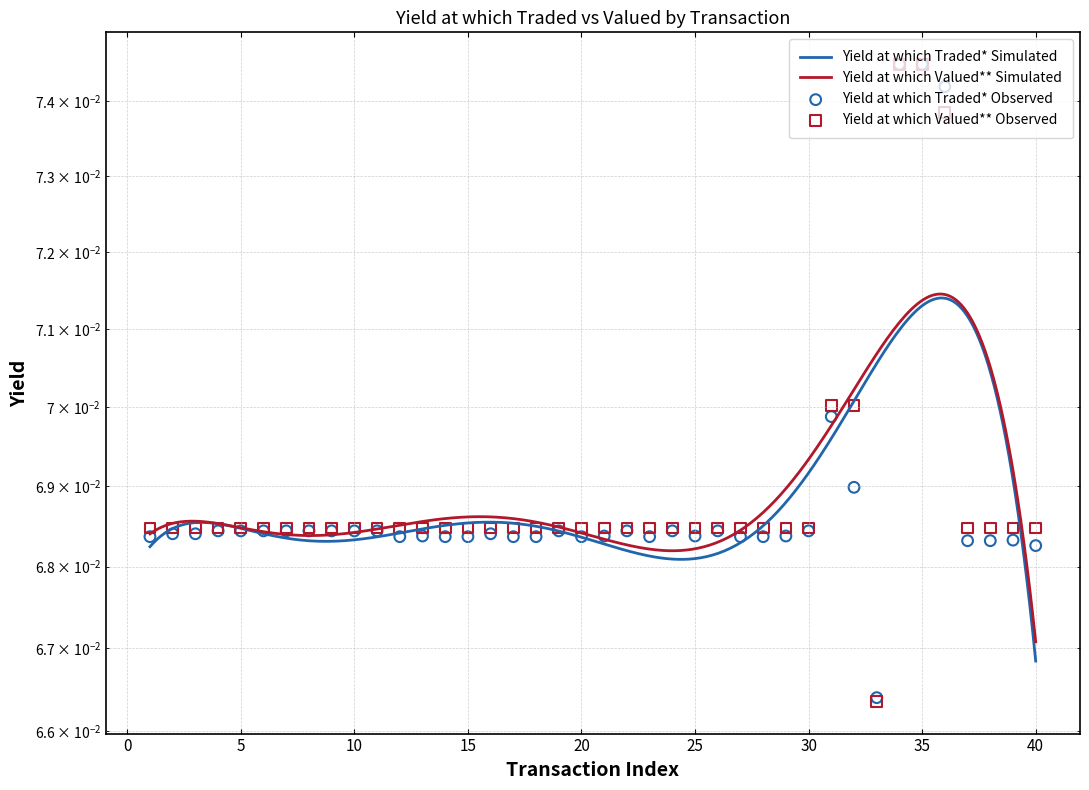

Which series contains the highest Y value?

Yield at which Valued* *